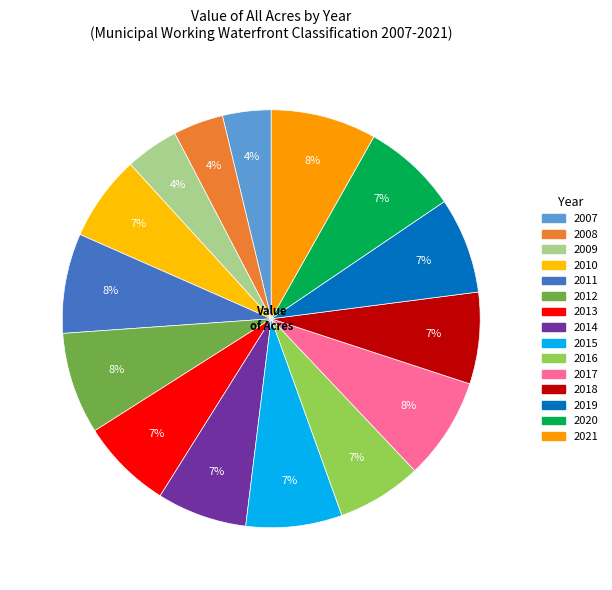

Count the number of slices in the pie.

15